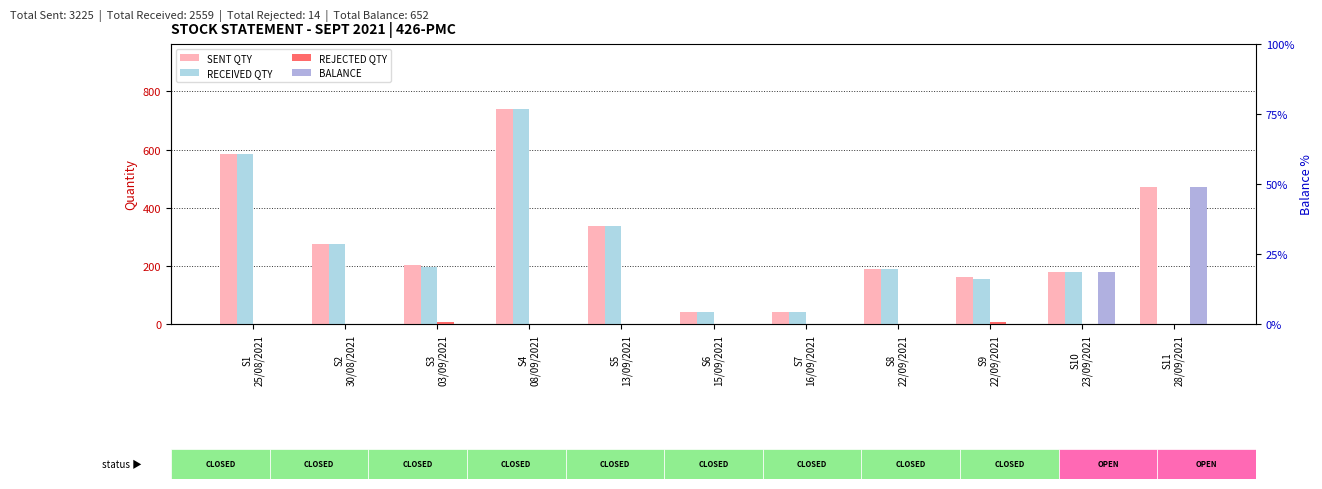

Rank the series at S8
22/09/2021 from lowest to highest value.

REJECTED QTY, BALANCE, SENT QTY, RECEIVED QTY